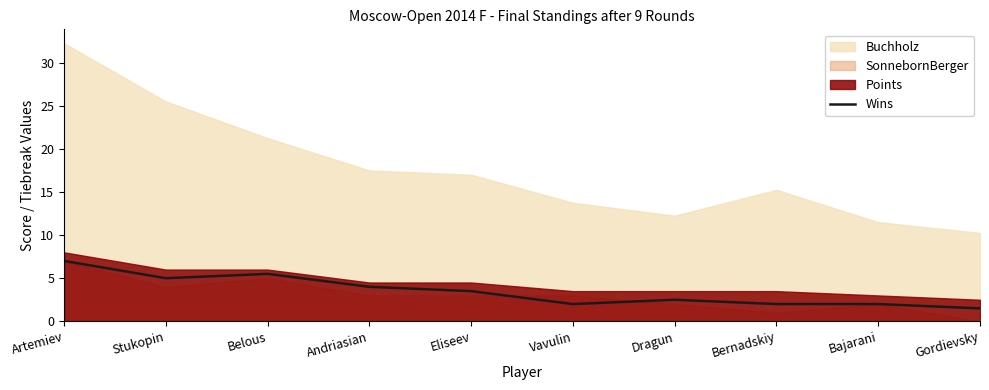

Reading left to right, what are all the values shown in this chart?

7.0	5.0	5.5	4.0	3.5	2.0	2.5	2.0	2.0	1.5